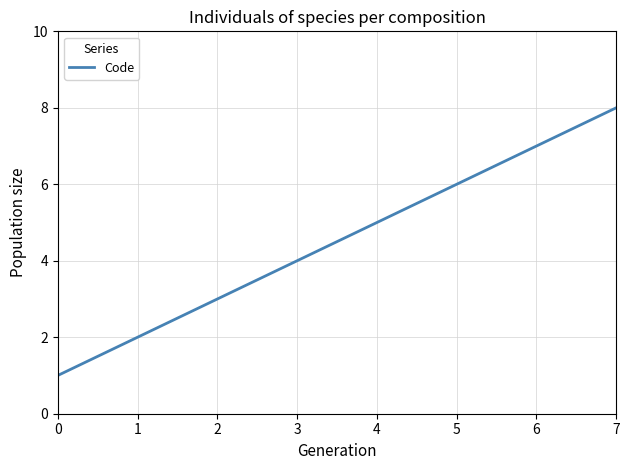

Is this an area chart (filled region under the line)?

No